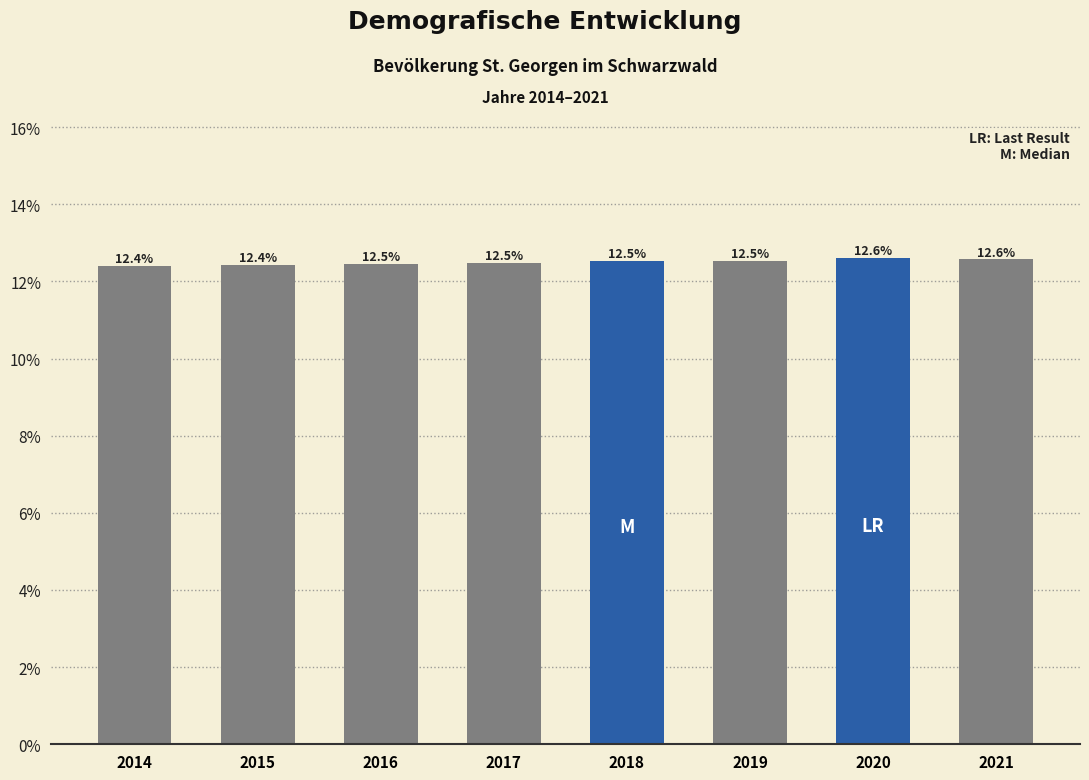

Reading left to right, list all the values displayed in this chart.

12.4	12.4	12.5	12.5	12.5	12.5	12.6	12.6